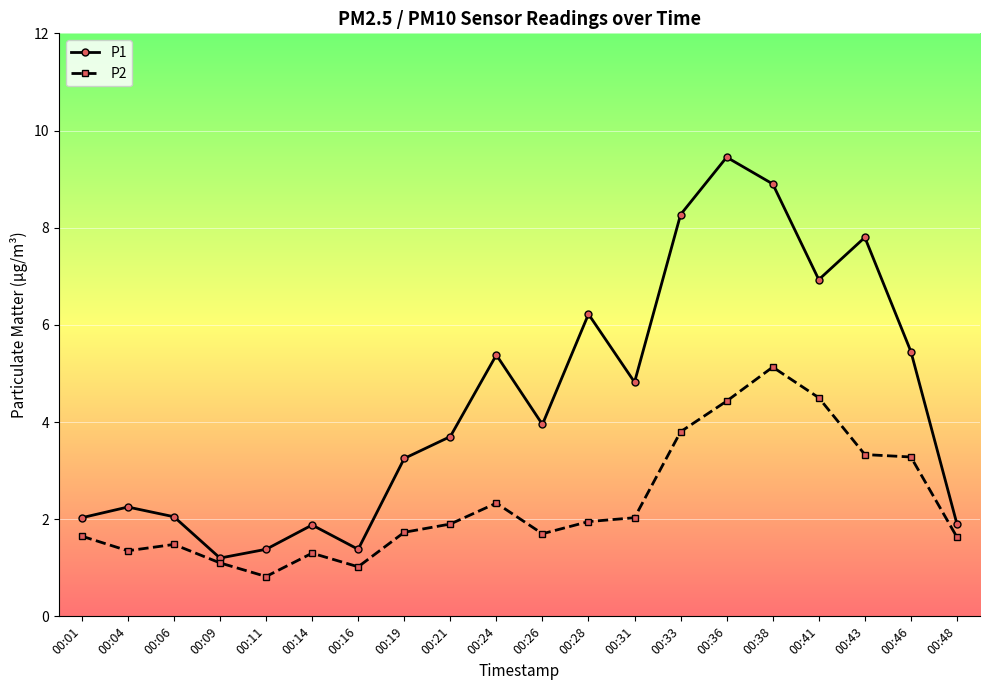

At which label does P2 reach its peak?

00:38